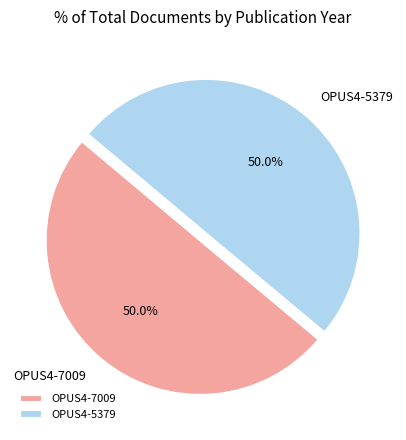

How much of the chart is everything except OPUS4-7009?

50.0%